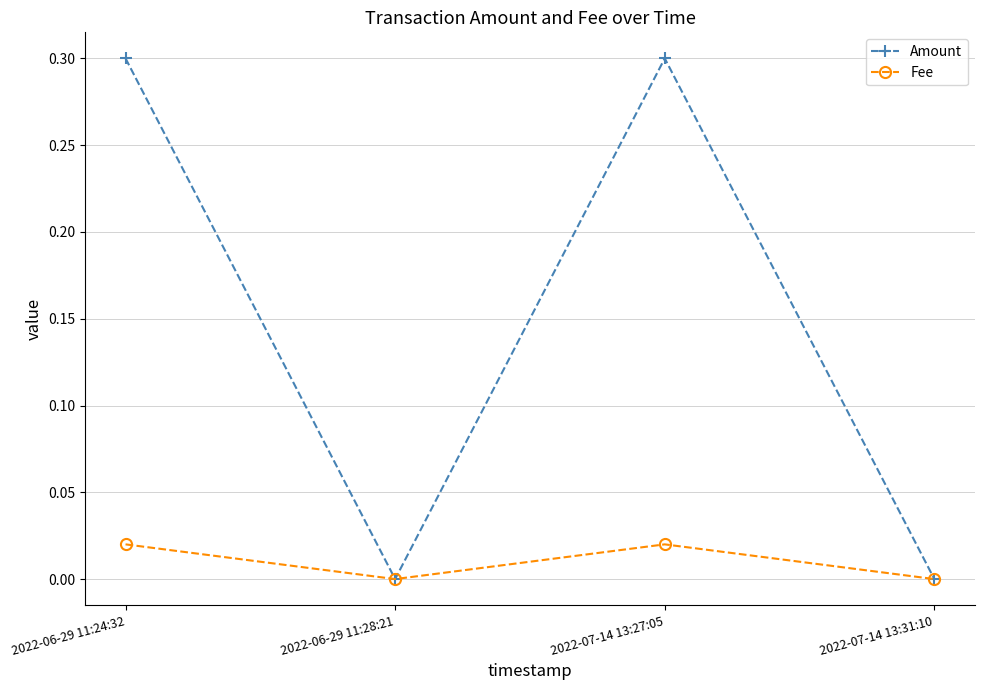

Count the Fee values in the range 0 to 1.

4